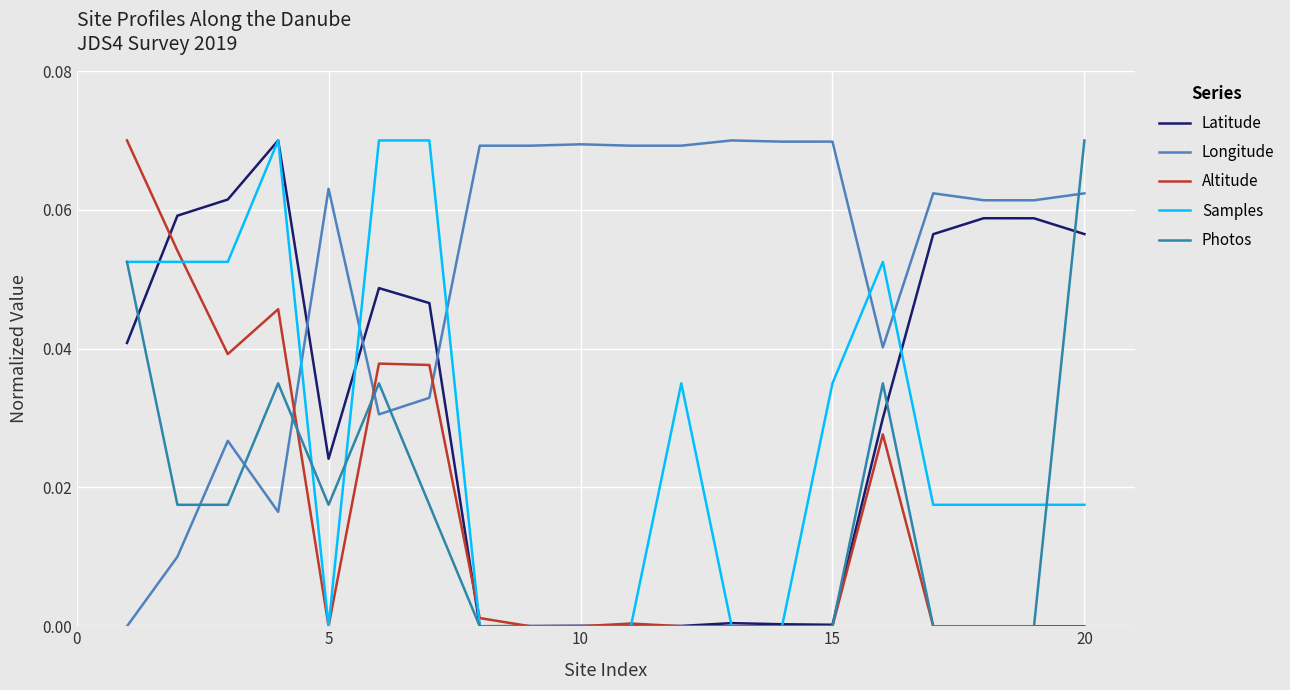

At which category does the chart reach its peak across all series?

10